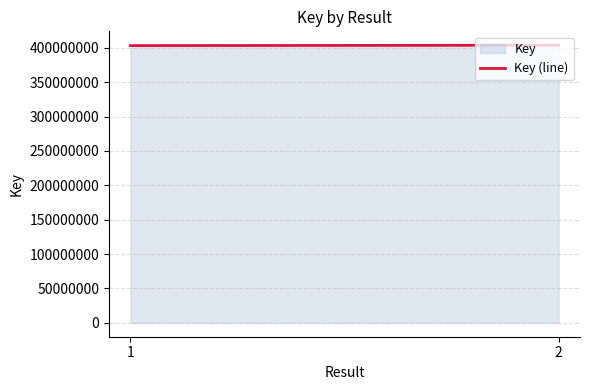

Reading right to left, extract all data points from this chart.

403865879	403295910